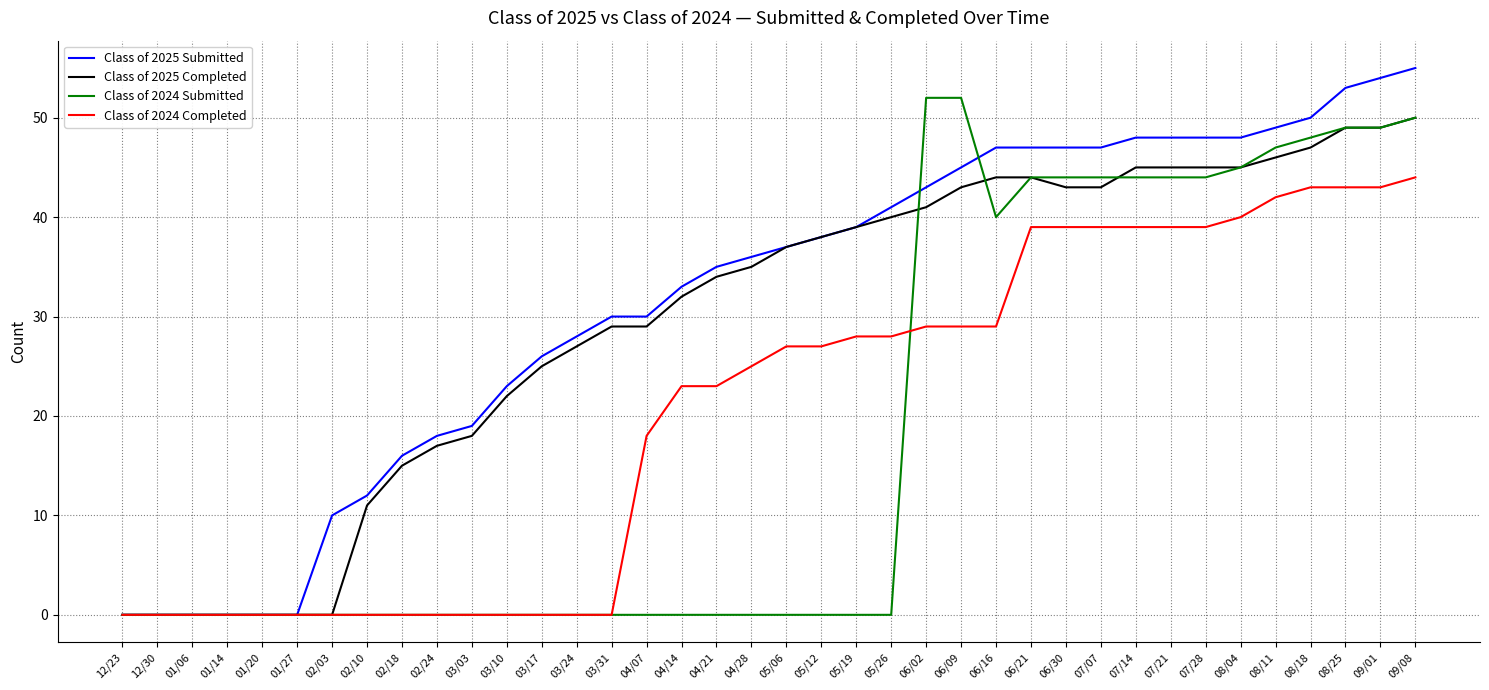

What is the difference between the second highest and minimum values in the Class of 2024 Submitted series?

52